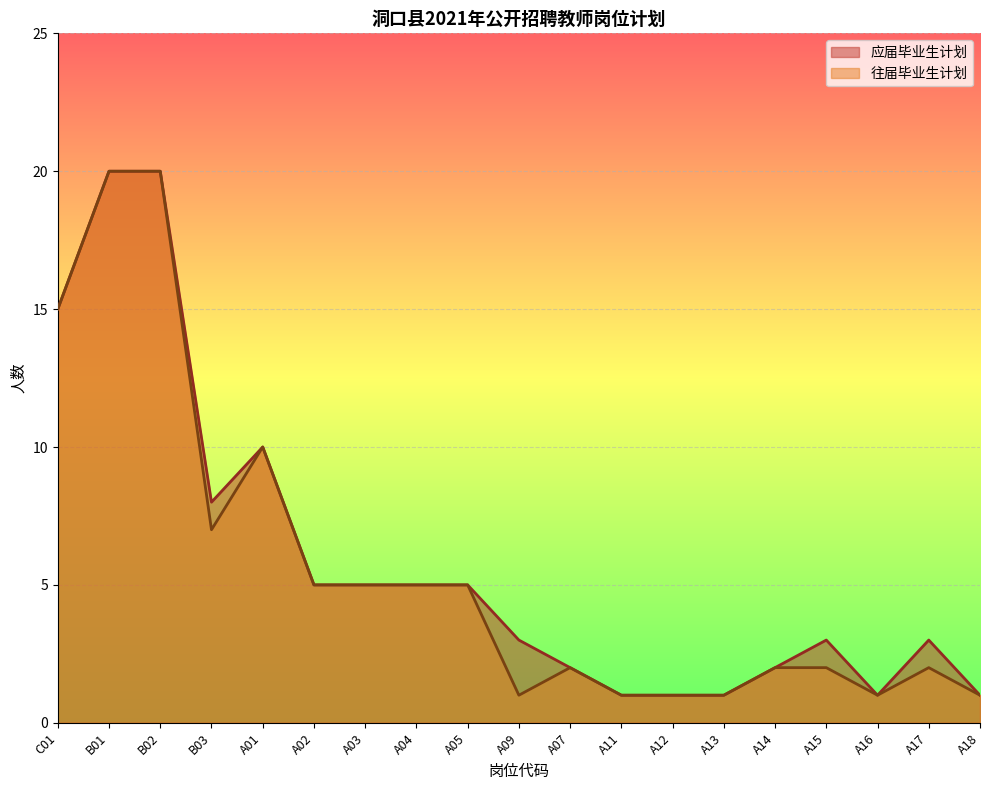

True or false: 往届毕业生计划 has more than 1 interior local peaks.

True